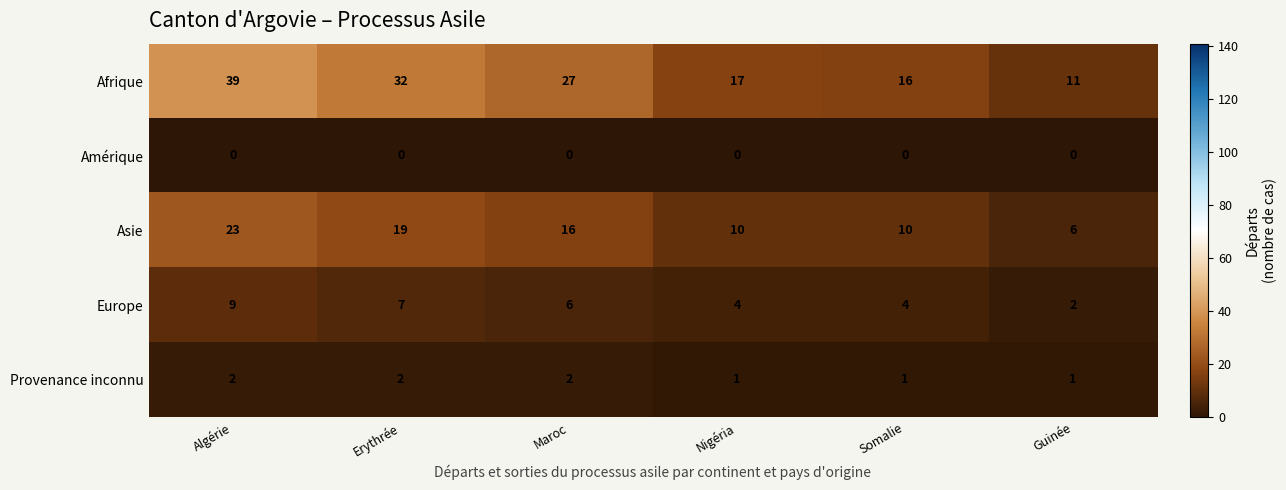

Reading left to right, list all the values displayed in this chart.

Afrique: Algérie=39	Erythrée=32	Maroc=27	Nigéria=17	Somalie=16	Guinée=11
Amérique: Algérie=0	Erythrée=0	Maroc=0	Nigéria=0	Somalie=0	Guinée=0
Asie: Algérie=23	Erythrée=19	Maroc=16	Nigéria=10	Somalie=10	Guinée=6
Europe: Algérie=9	Erythrée=7	Maroc=6	Nigéria=4	Somalie=4	Guinée=2
Provenance inconnu: Algérie=2	Erythrée=2	Maroc=2	Nigéria=1	Somalie=1	Guinée=1